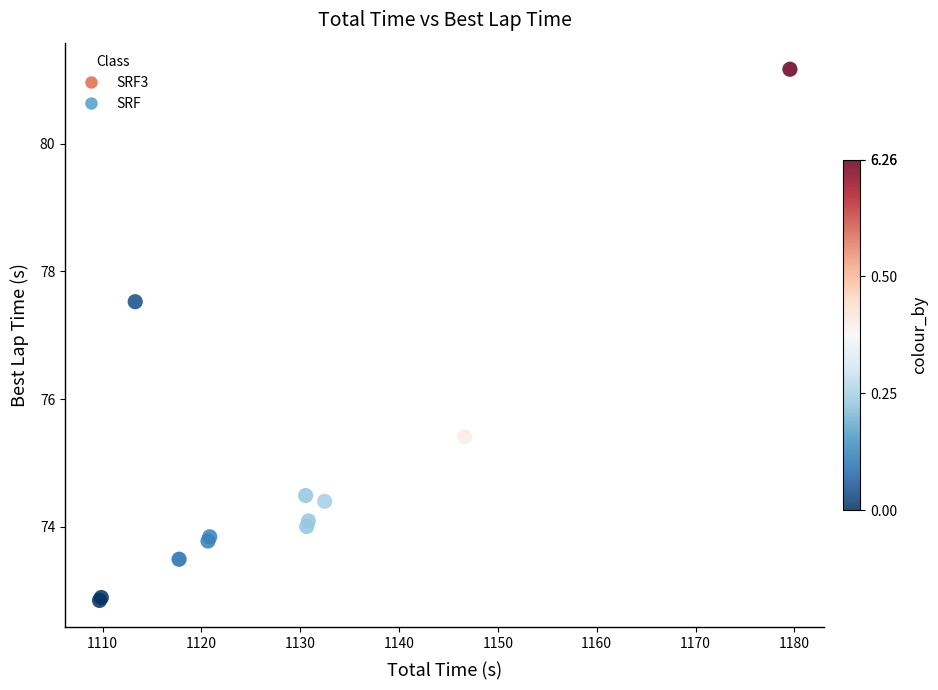

What Y value in the scatter plot is closest to 77?

77.5